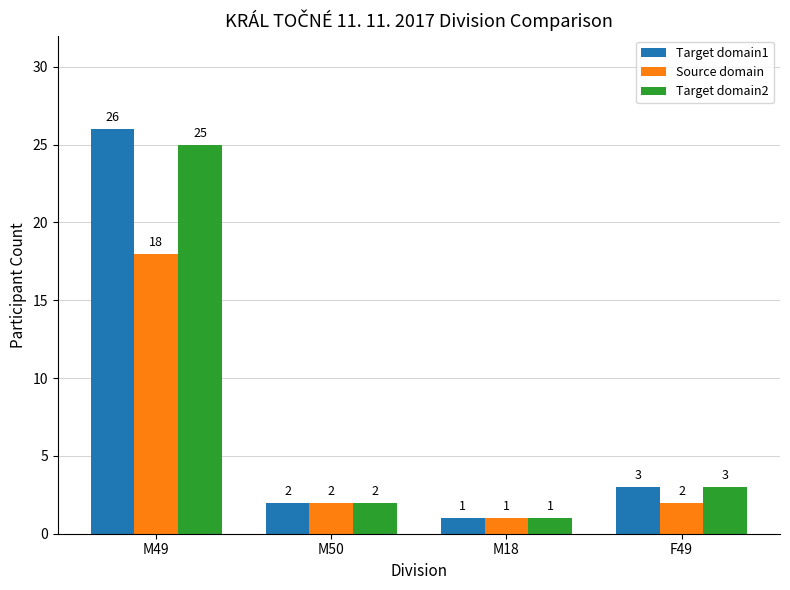

What is the approximate value of Source domain at M18?

1